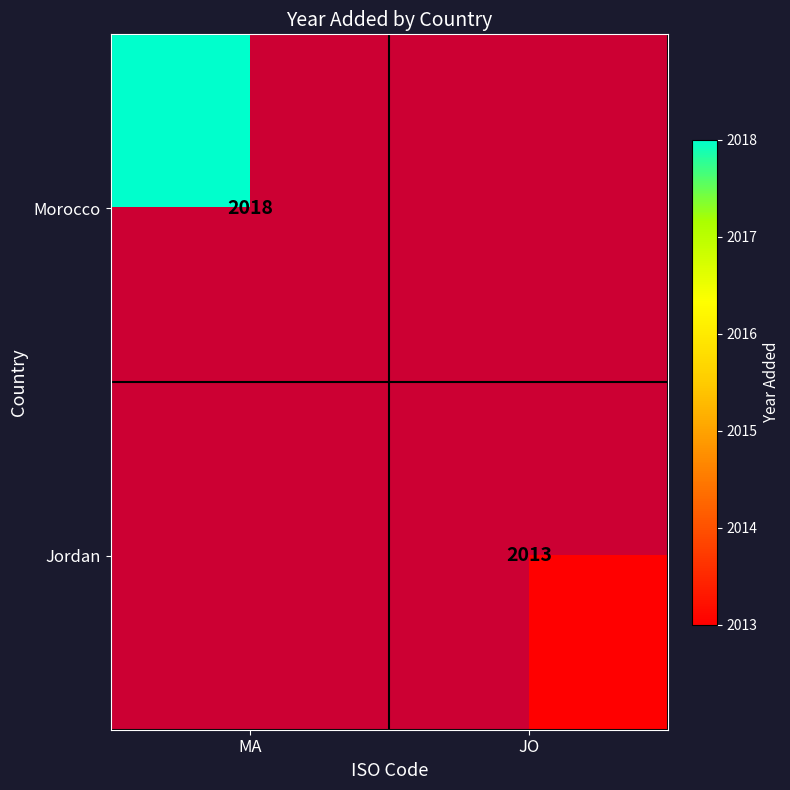

Between JO and MA, which is larger?

MA